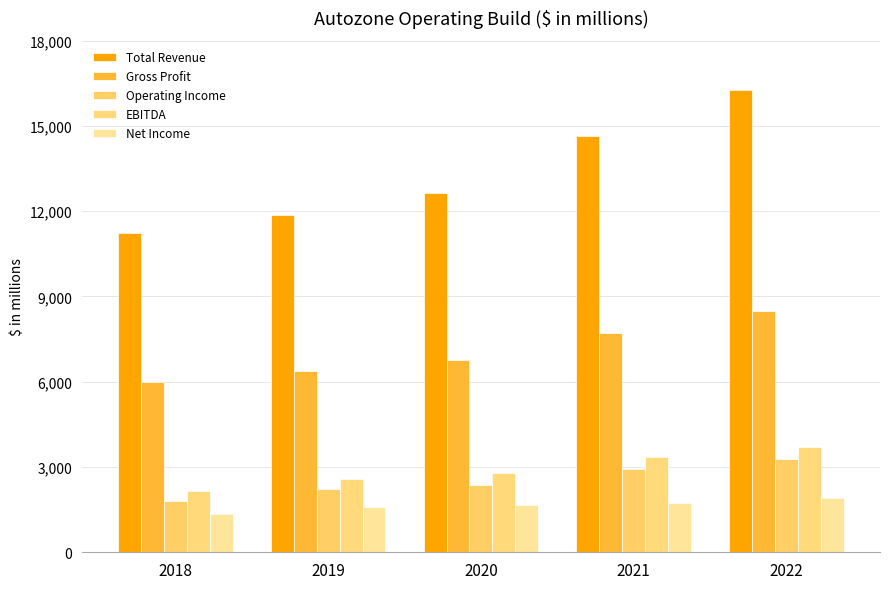

How many groups of bars are there?

5